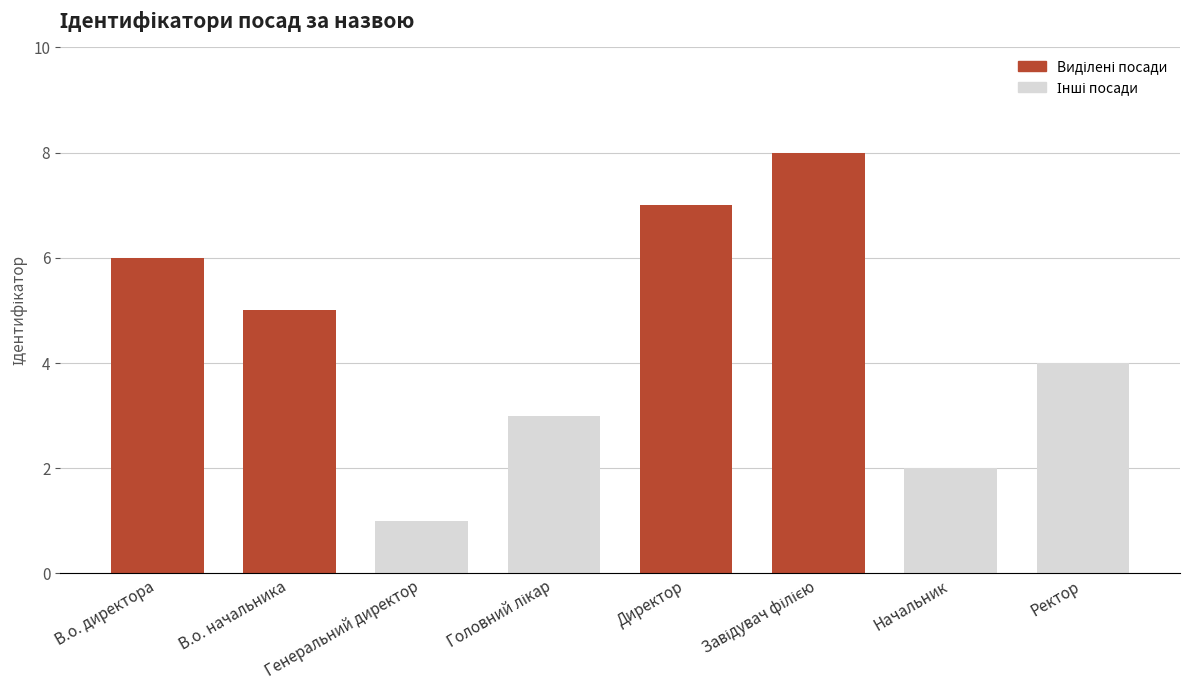

What is the change in value from В.о. начальника to Генеральний директор?

-4